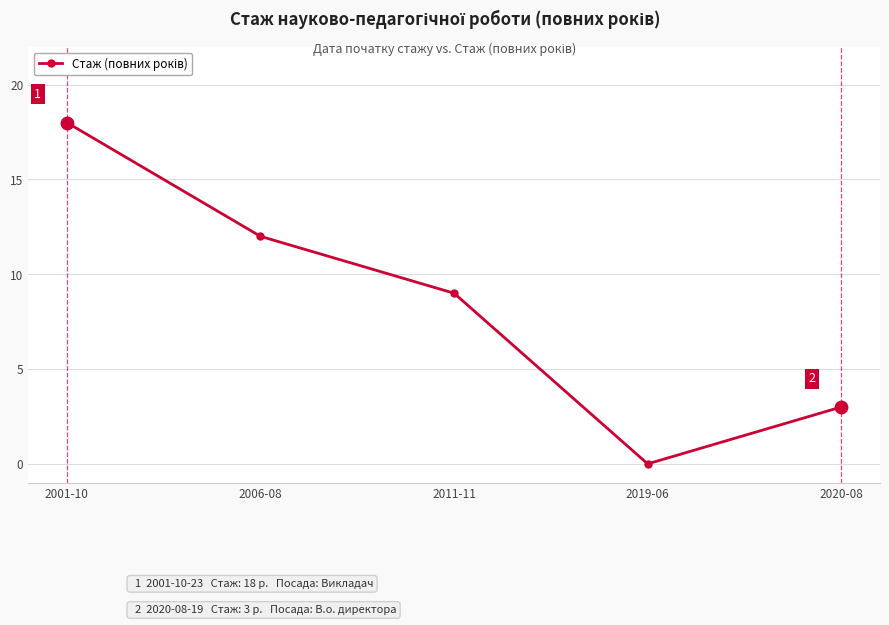

What is the change in value from 2001-10 to 2020-08?

-15